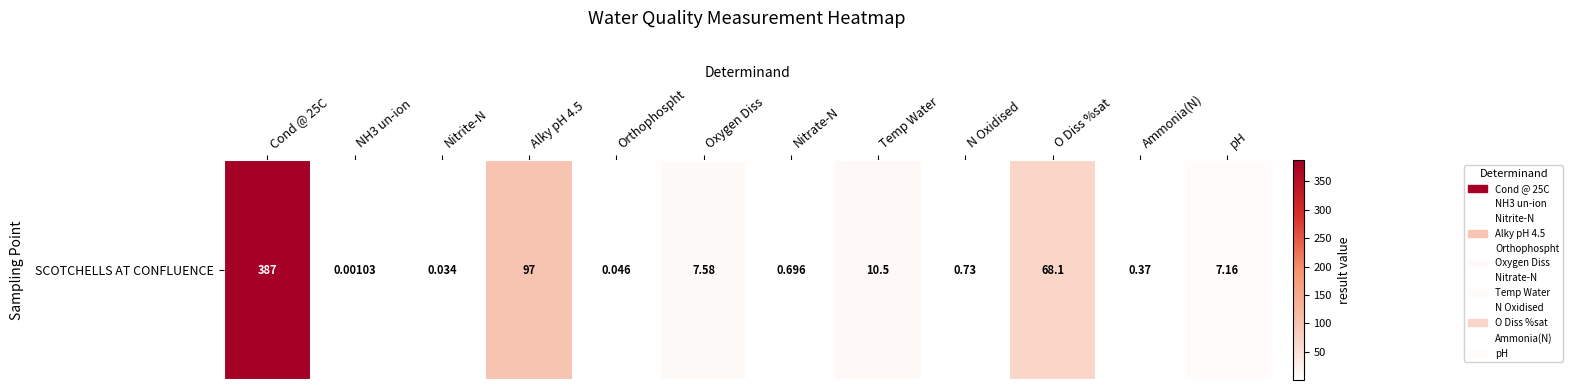

What is the average value?

48.3